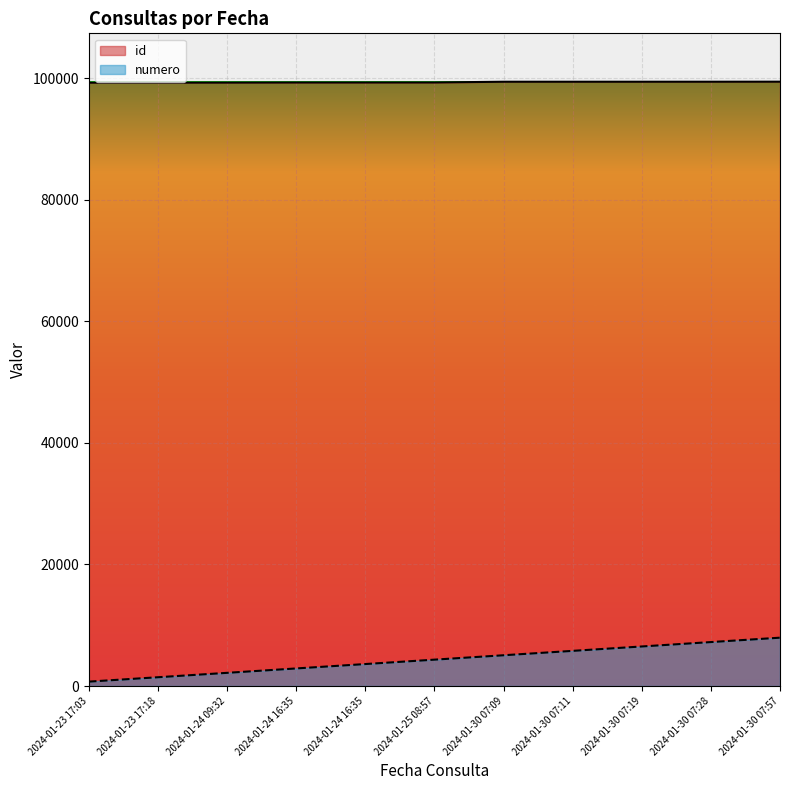

Between 2024-01-24 09:32 and 2024-01-30 07:09, which is larger?

2024-01-30 07:09